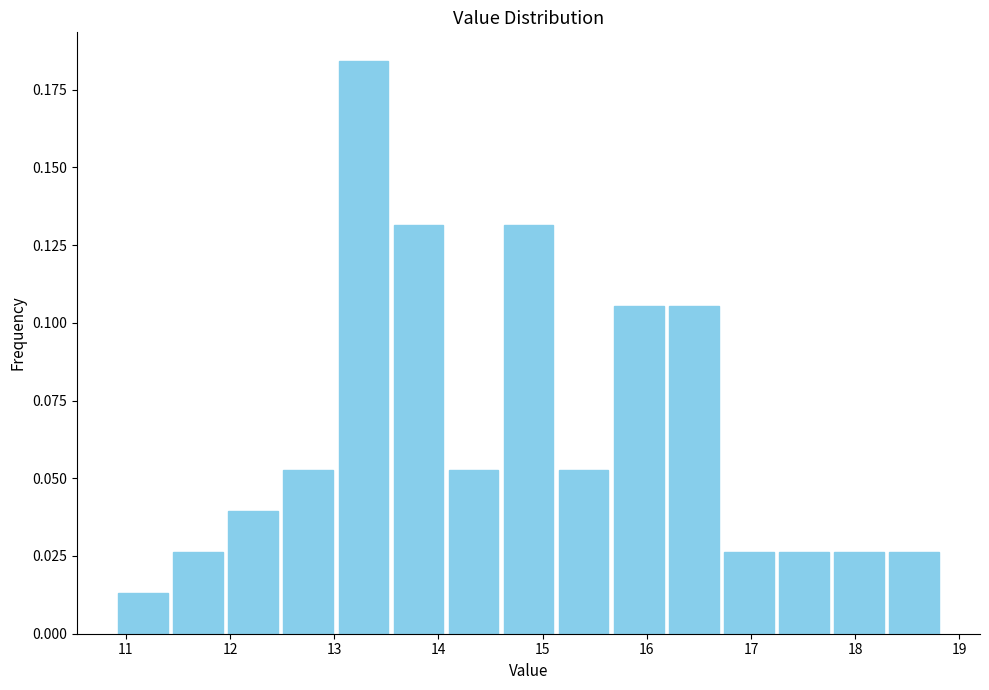

Reading left to right, list every bar in this chart as the range it spans on the x-axis followed by its height. Neither the bar edges nor the heights are printed on the chart, so give them approximately, as read against the axes.

10.9 to 11.4: 0.015
11.4 to 12.0: 0.025
12.0 to 12.5: 0.040
12.5 to 13.0: 0.055
13.0 to 13.5: 0.185
13.5 to 14.1: 0.130
14.1 to 14.6: 0.055
14.6 to 15.1: 0.130
15.1 to 15.7: 0.055
15.7 to 16.2: 0.105
16.2 to 16.7: 0.105
16.7 to 17.2: 0.025
17.2 to 17.8: 0.025
17.8 to 18.3: 0.025
18.3 to 18.8: 0.025